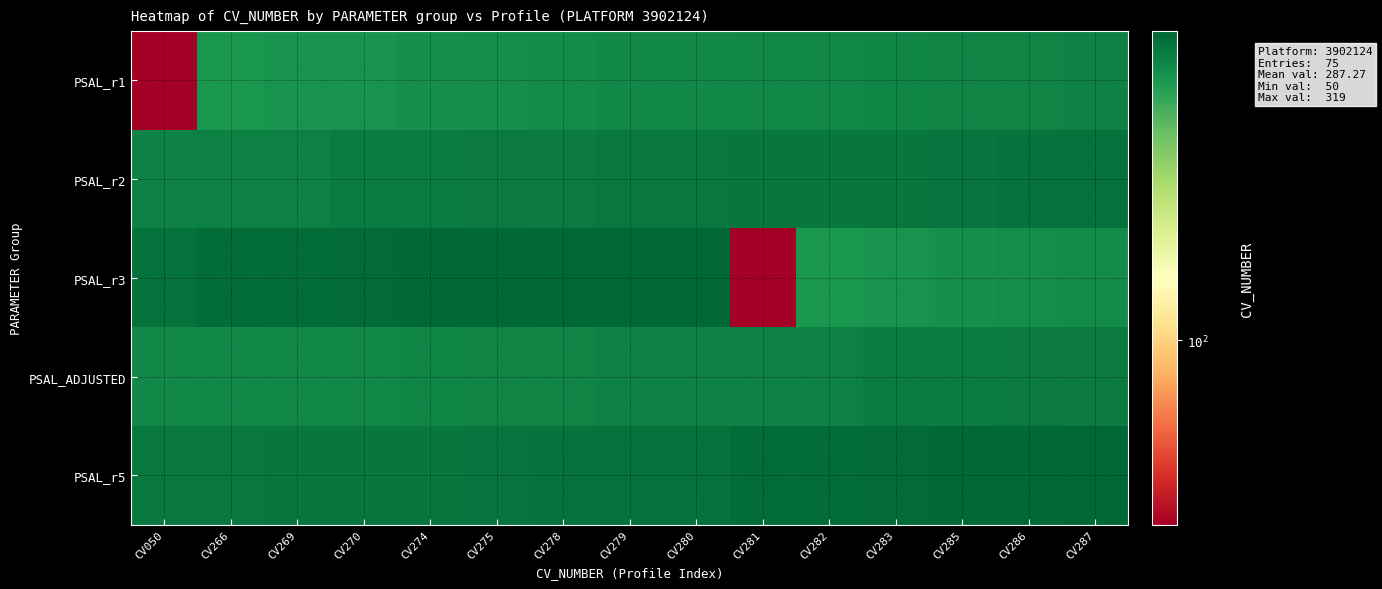

Reading left to right, extract all data points from this chart.

PSAL_r1: CV050=50	CV266=266	CV269=269	CV270=270	CV274=274	CV275=275	CV278=278	CV279=279	CV280=280	CV281=281	CV282=282	CV283=283	CV285=285	CV286=286	CV287=287
PSAL_r2: CV050=288	CV266=289	CV269=290	CV270=293	CV274=294	CV275=295	CV278=296	CV279=297	CV280=298	CV281=299	CV282=300	CV283=301	CV285=302	CV286=304	CV287=306
PSAL_r3: CV050=307	CV266=311	CV269=312	CV270=314	CV274=315	CV275=316	CV278=317	CV279=318	CV280=319	CV281=50	CV282=266	CV283=269	CV285=274	CV286=275	CV287=278
PSAL_ADJUSTED: CV050=279	CV266=280	CV269=281	CV270=282	CV274=283	CV275=285	CV278=286	CV279=287	CV280=288	CV281=289	CV282=290	CV283=293	CV285=294	CV286=295	CV287=296
PSAL_r5: CV050=297	CV266=298	CV269=299	CV270=300	CV274=301	CV275=302	CV278=304	CV279=306	CV280=307	CV281=311	CV282=312	CV283=314	CV285=315	CV286=316	CV287=317